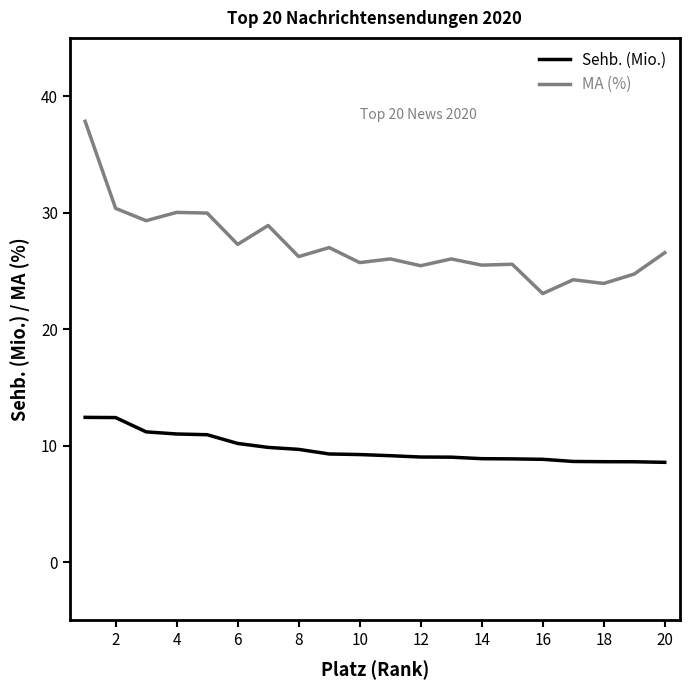

Rank the series by their average value, from highest to lowest.

MA (%), Sehb. (Mio.)